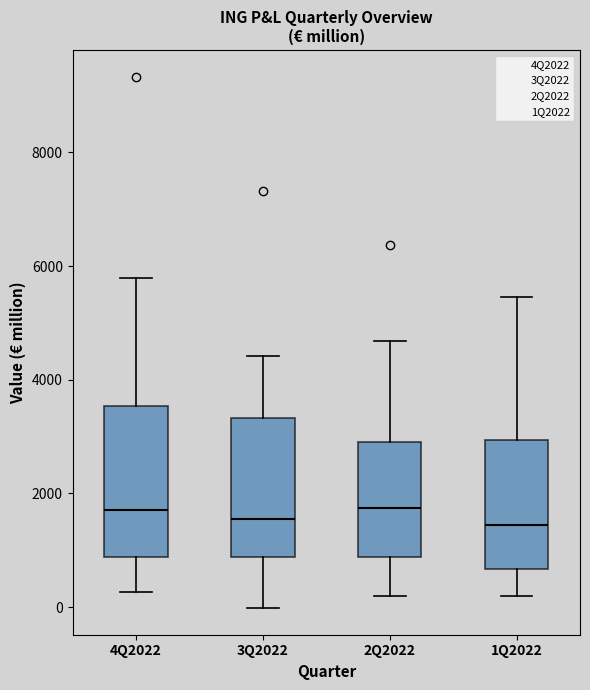

Reading left to right, read every box against the y-axis: the position of its median line, the range the box covers, and the ends of its whiskers. The values are not printed on the chart, so give them approximately, as read against the axis.

4Q2022: median 1800, box 800 to 3600, whiskers 200 to 5800
3Q2022: median 1600, box 800 to 3400, whiskers 0 to 4400
2Q2022: median 1800, box 800 to 3000, whiskers 200 to 4600
1Q2022: median 1400, box 600 to 3000, whiskers 200 to 5400